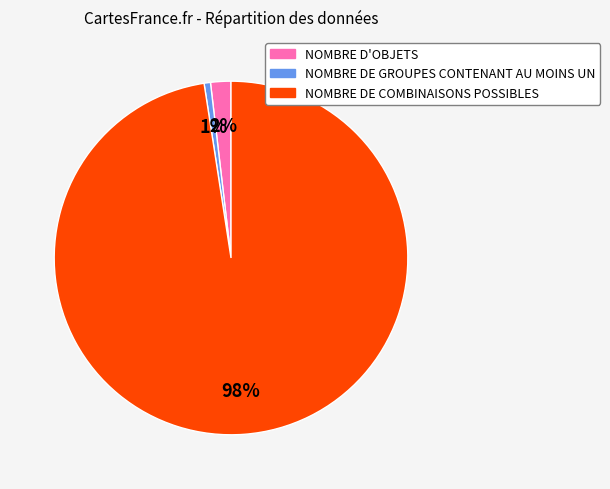

To the nearest percent, what is the combined percentage of NOMBRE DE COMBINAISONS POSSIBLES and NOMBRE DE GROUPES CONTENANT AU MOINS UN?

98%